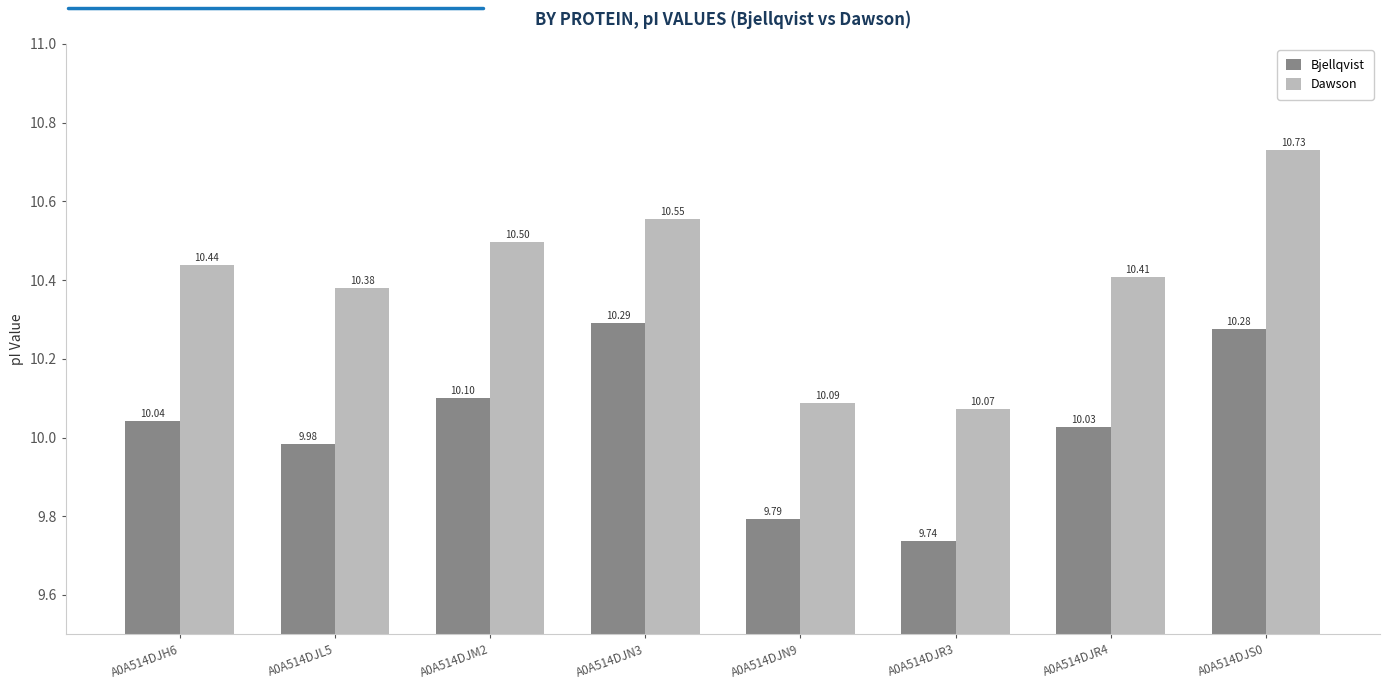

Count the number of data series in this chart.

2